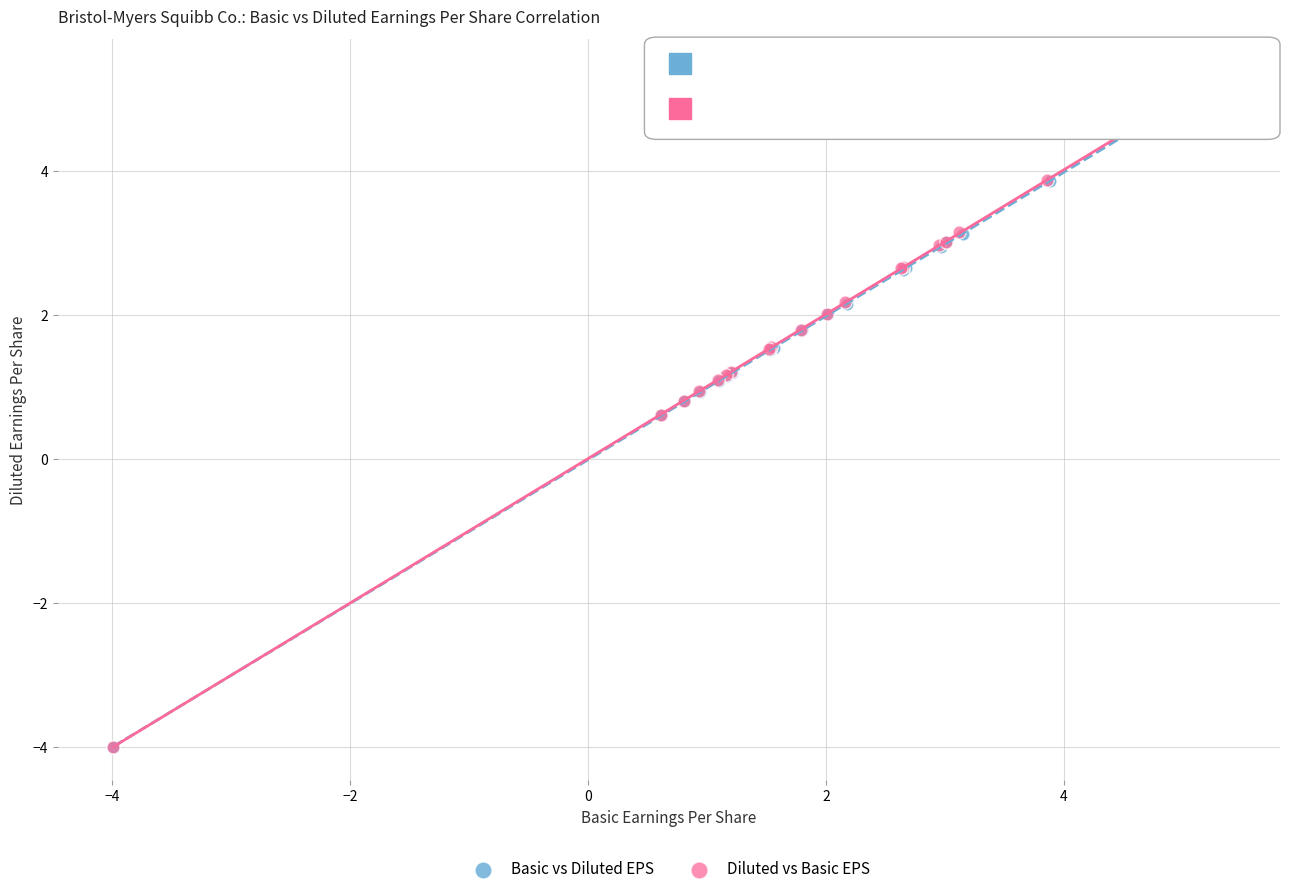

Which series has the largest Y range (max minus min)?

Diluted vs Basic EPS